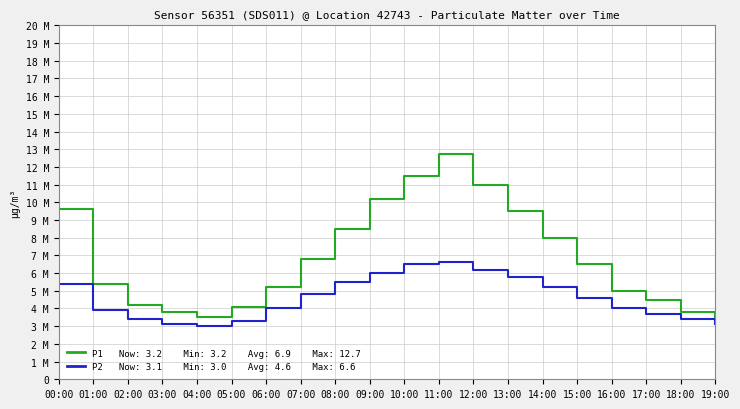

Is this an area chart (filled region under the line)?

No